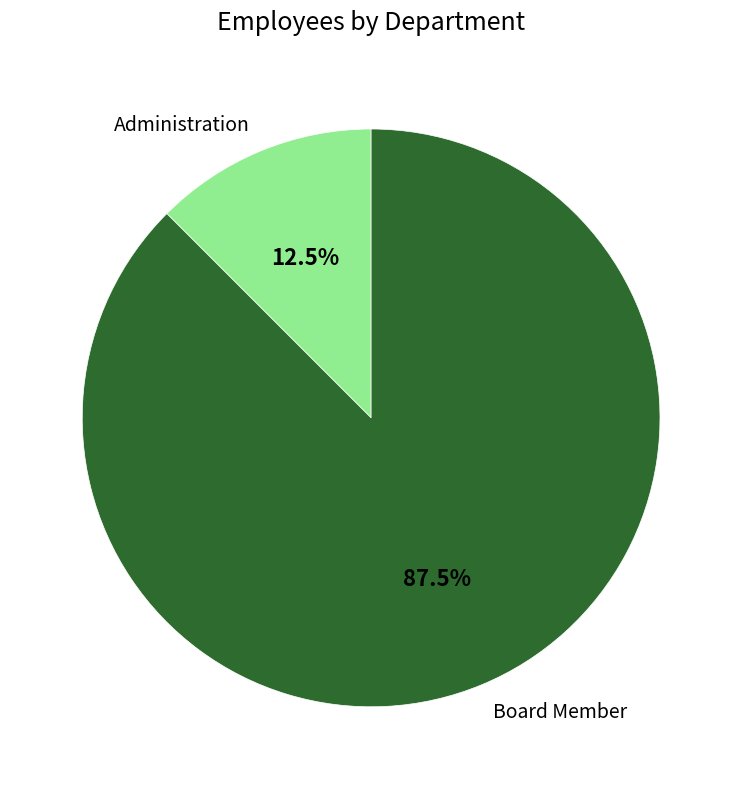

To the nearest percent, what is the difference between the largest and smallest slice percentages?

75%